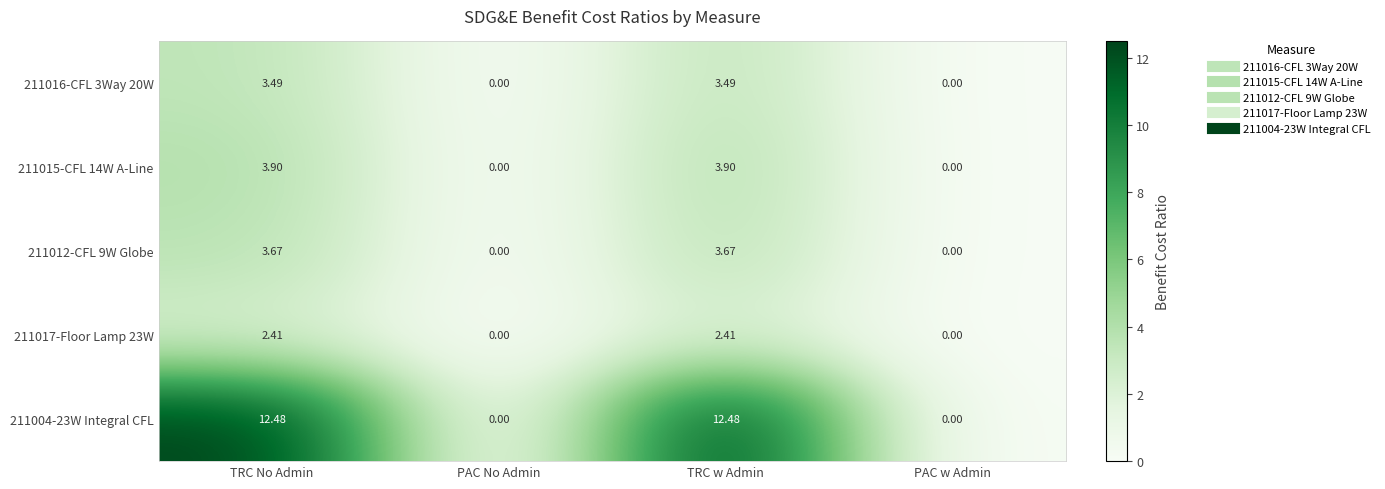

Is the value of 211016-CFL 3Way 20W at PAC No Admin greater than the value of 211017-Floor Lamp 23W at TRC No Admin?

No